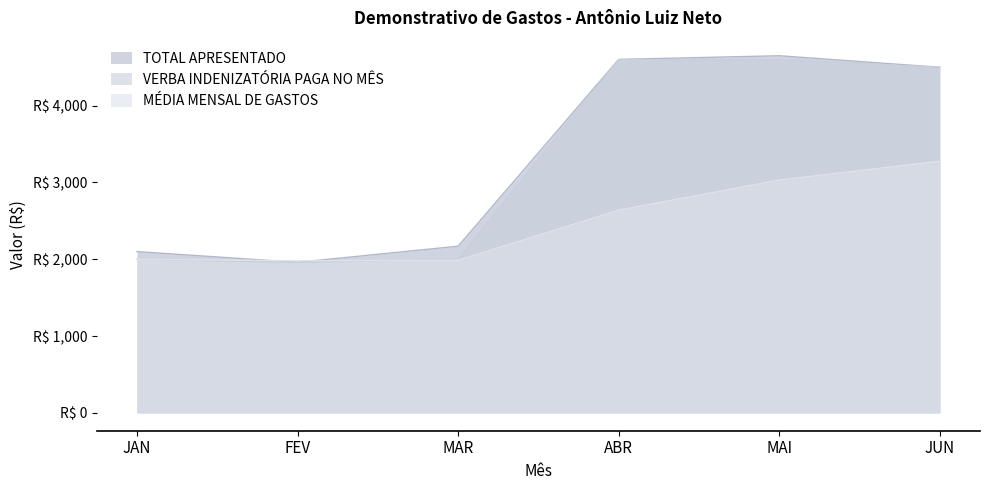

What is the value of the TOTAL APRESENTADO point at the 1st from the left?

2100.0